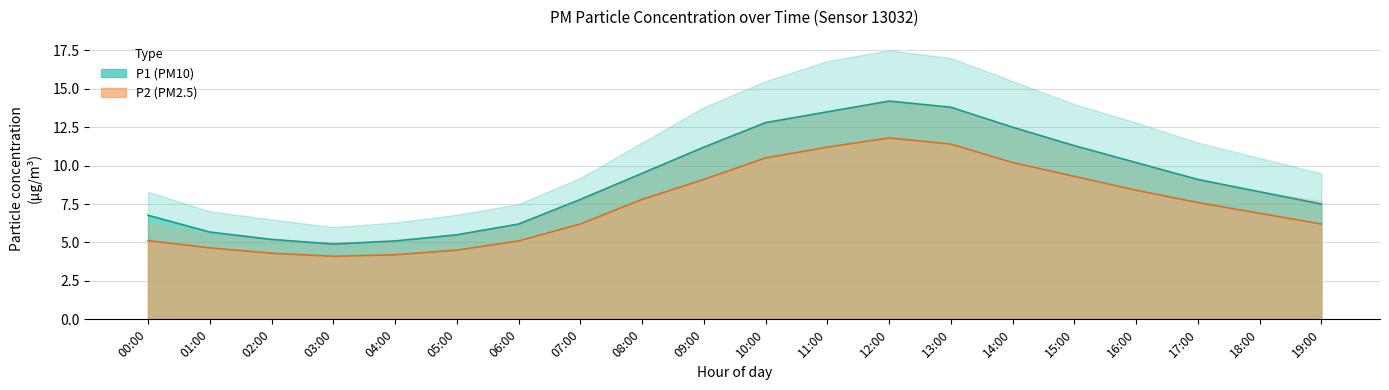

What is the smallest value displayed?

4.1